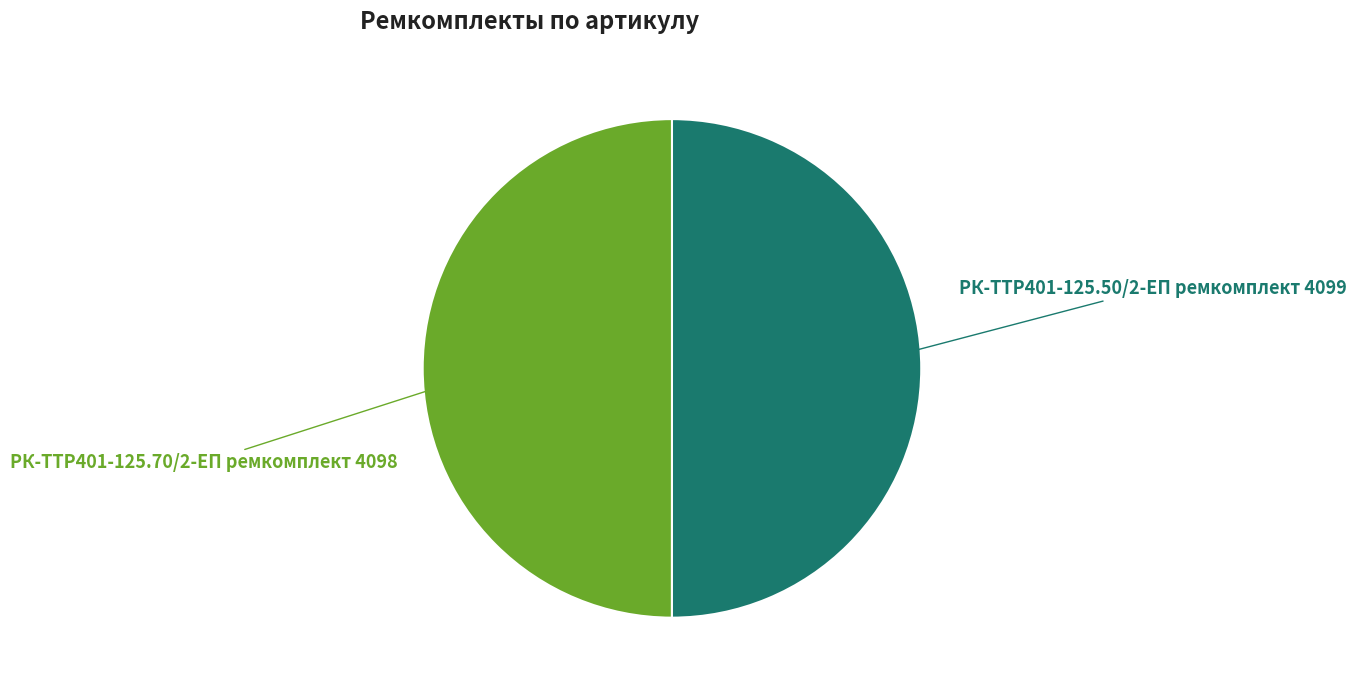

How many slices are in this pie chart?

2